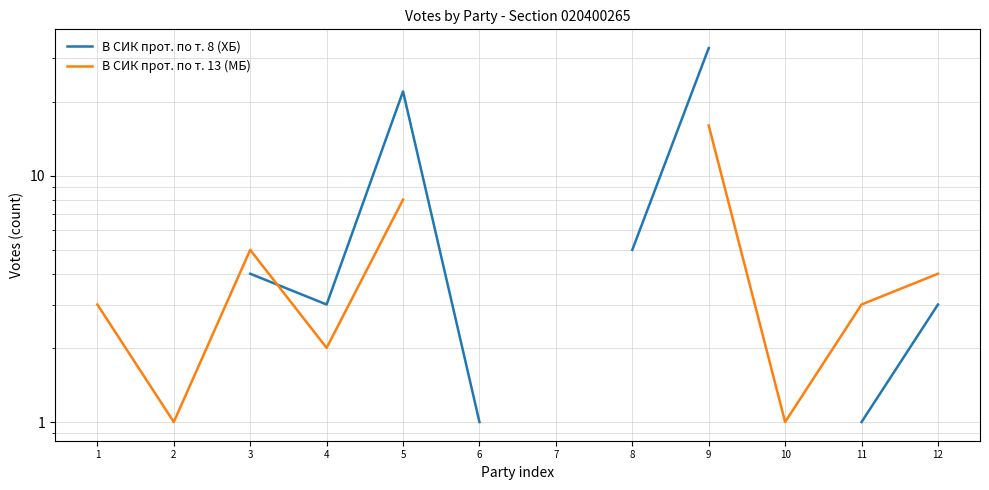

How many interior local peaks does the В СИК прот. по т. 8 (ХБ) series have?

1